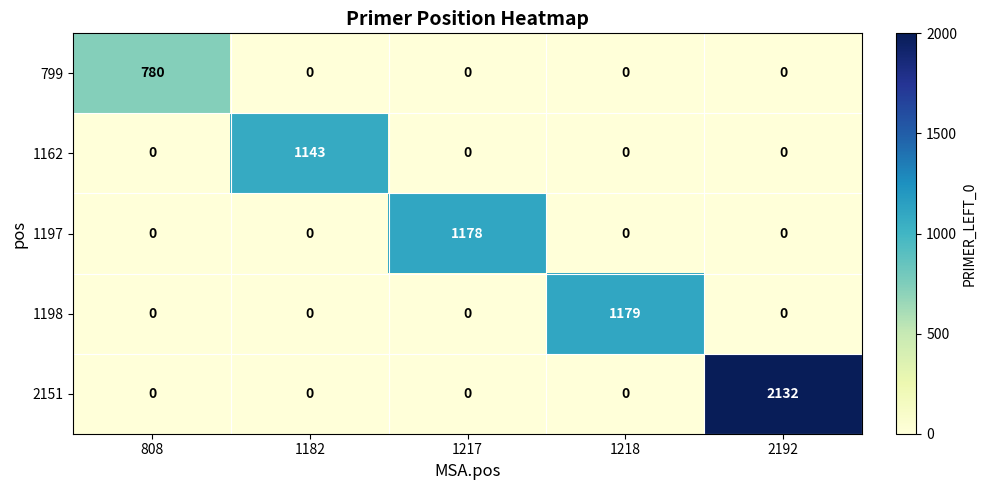

Reading left to right, what are all the values shown in this chart?

799: 780	0	0	0	0
1162: 0	1143	0	0	0
1197: 0	0	1178	0	0
1198: 0	0	0	1179	0
2151: 0	0	0	0	2132